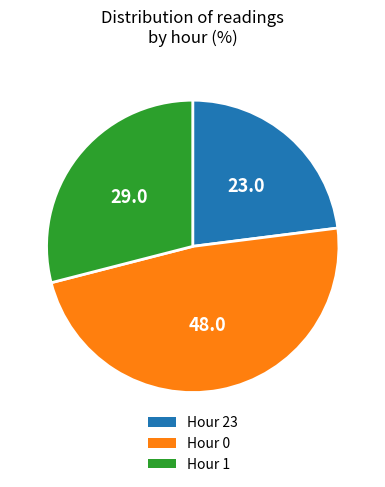

Is there a majority slice in this chart?

No